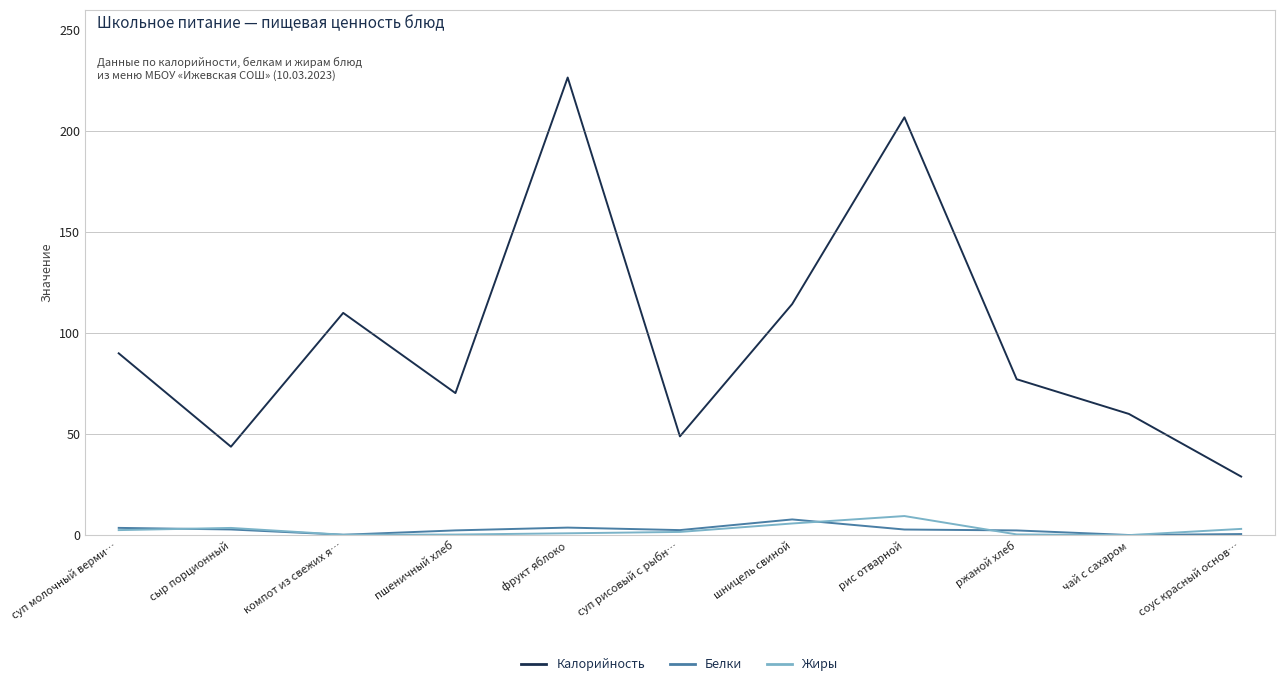

True or false: Калорийность and Белки cross at least once.

False